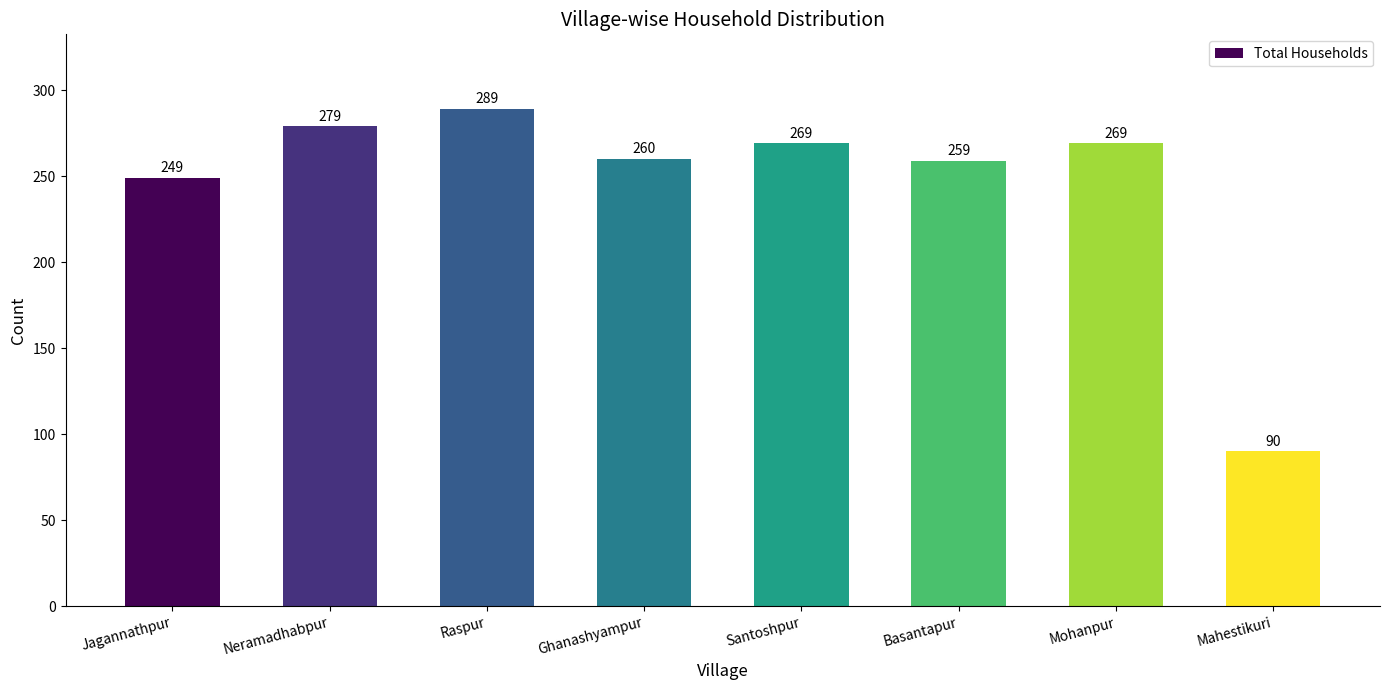

What is the value of the 7th bar from the left?

269